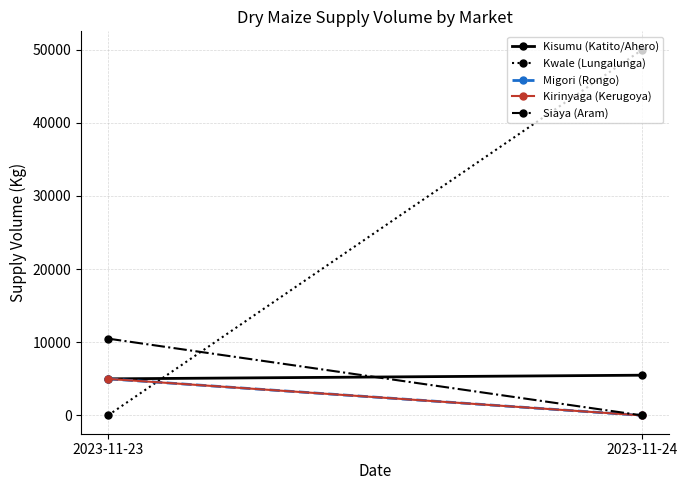

Between 2023-11-23 and 2023-11-24, which series saw the biggest shift?

Kwale (Lungalunga)